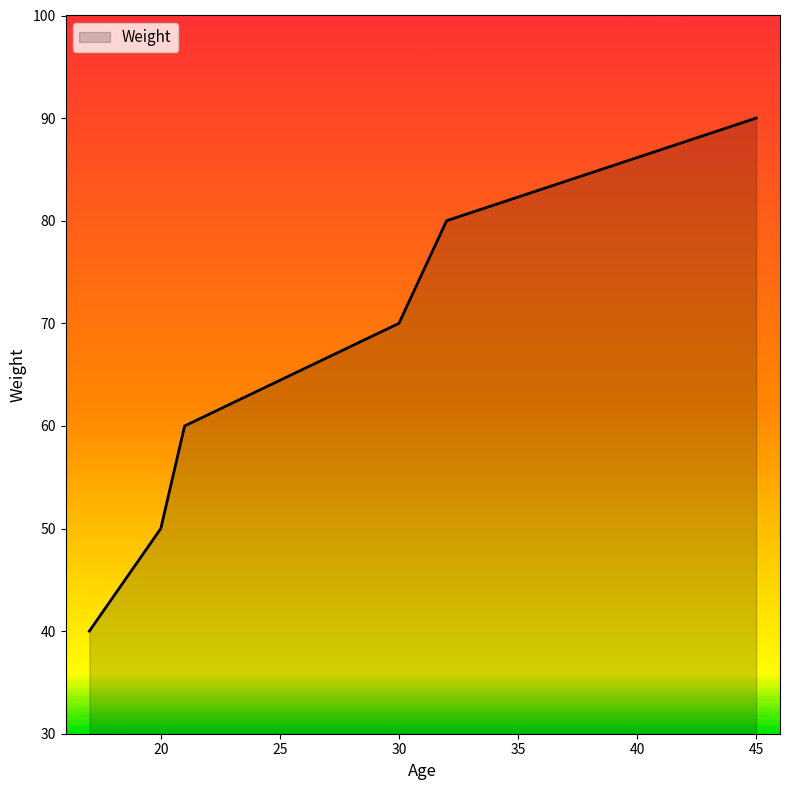

What is the maximum value shown in the chart?

90